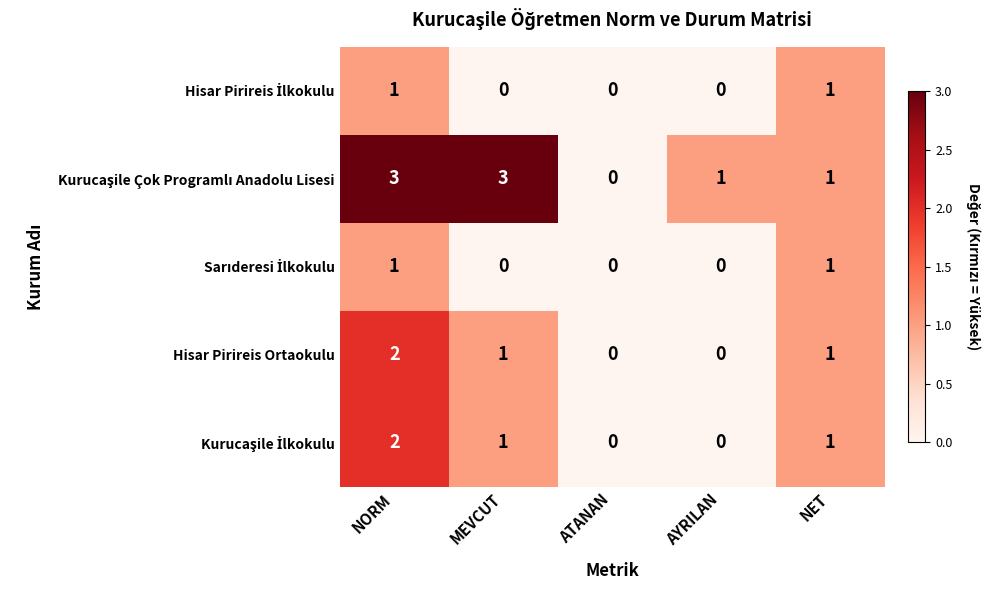

At which label does Hisar Pirireis Ortaokulu first exceed 1?

NORM